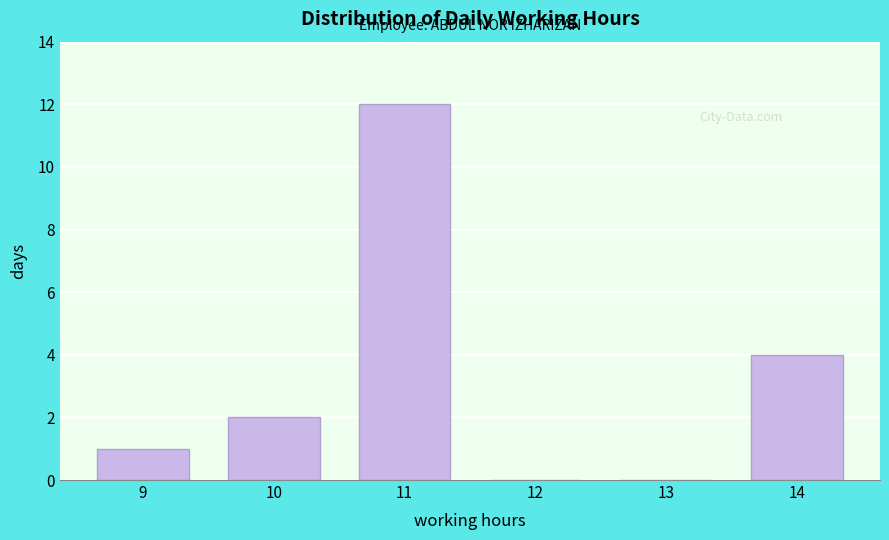

Reading right to left, extract all data points from this chart.

14=4	13=0	12=0	11=12	10=2	9=1